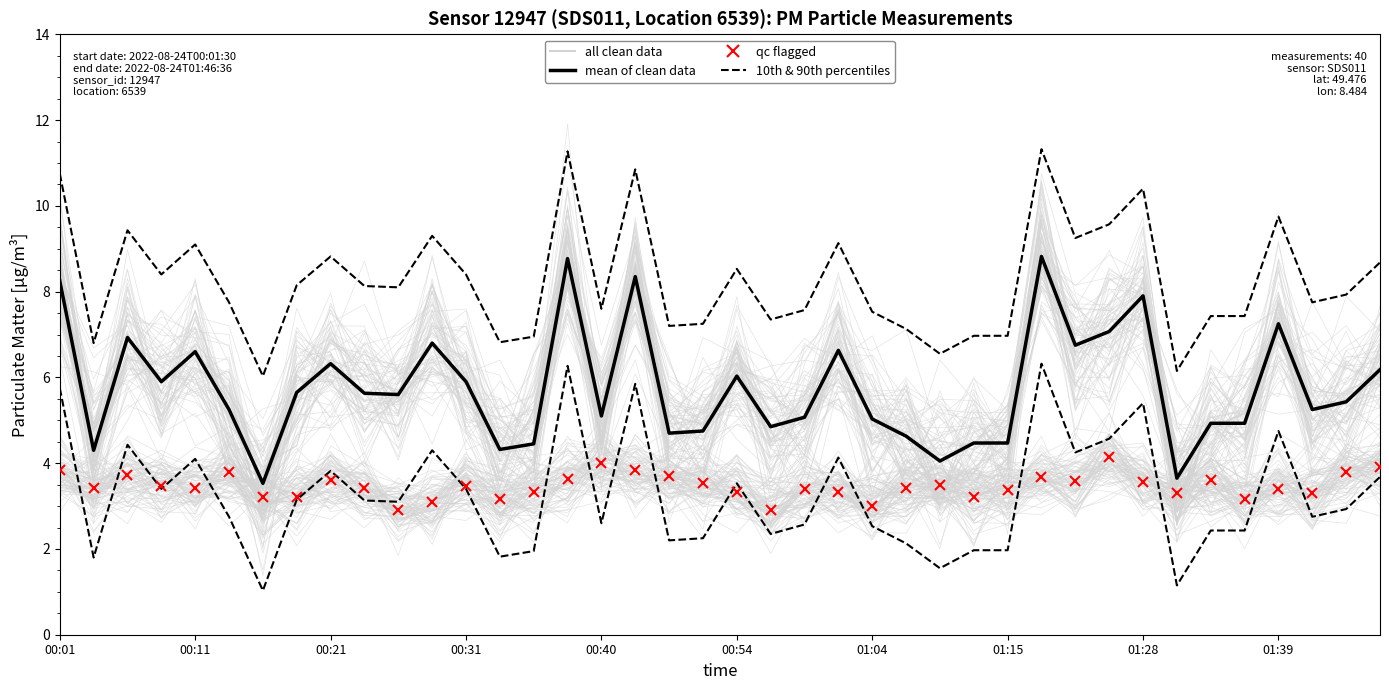

What is the difference between the mean of clean data (P1) values at 13 and 15?

4.4